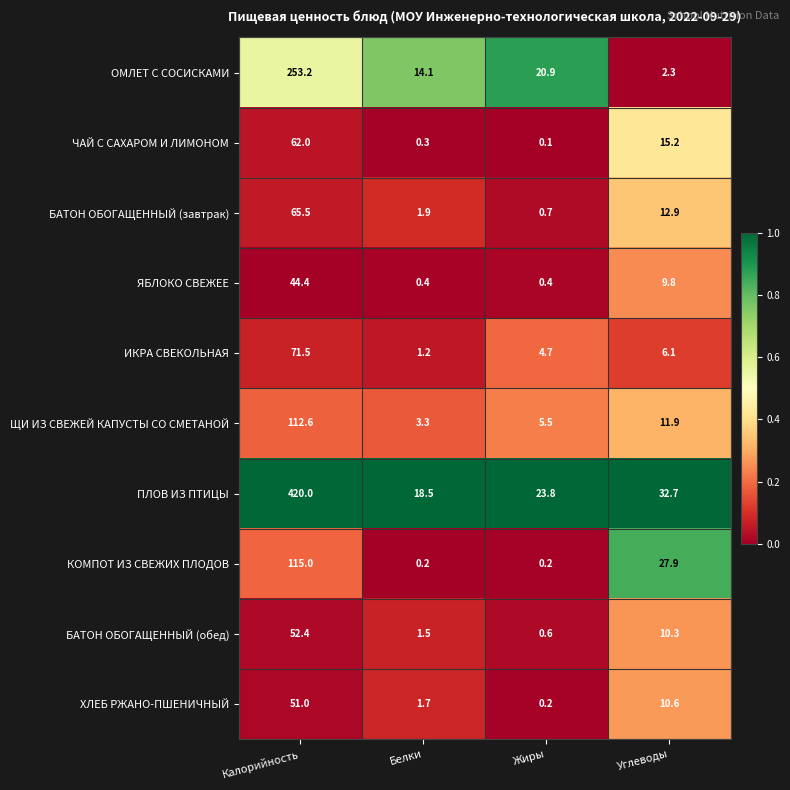

Rank the series at Углеводы from lowest to highest value.

ОМЛЕТ С СОСИСКАМИ, ИКРА СВЕКОЛЬНАЯ, ЯБЛОКО СВЕЖЕЕ, БАТОН ОБОГАЩЕННЫЙ (обед), ХЛЕБ РЖАНО-ПШЕНИЧНЫЙ, ЩИ ИЗ СВЕЖЕЙ КАПУСТЫ СО СМЕТАНОЙ, БАТОН ОБОГАЩЕННЫЙ (завтрак), ЧАЙ С САХАРОМ И ЛИМОНОМ, КОМПОТ ИЗ СВЕЖИХ ПЛОДОВ, ПЛОВ ИЗ ПТИЦЫ